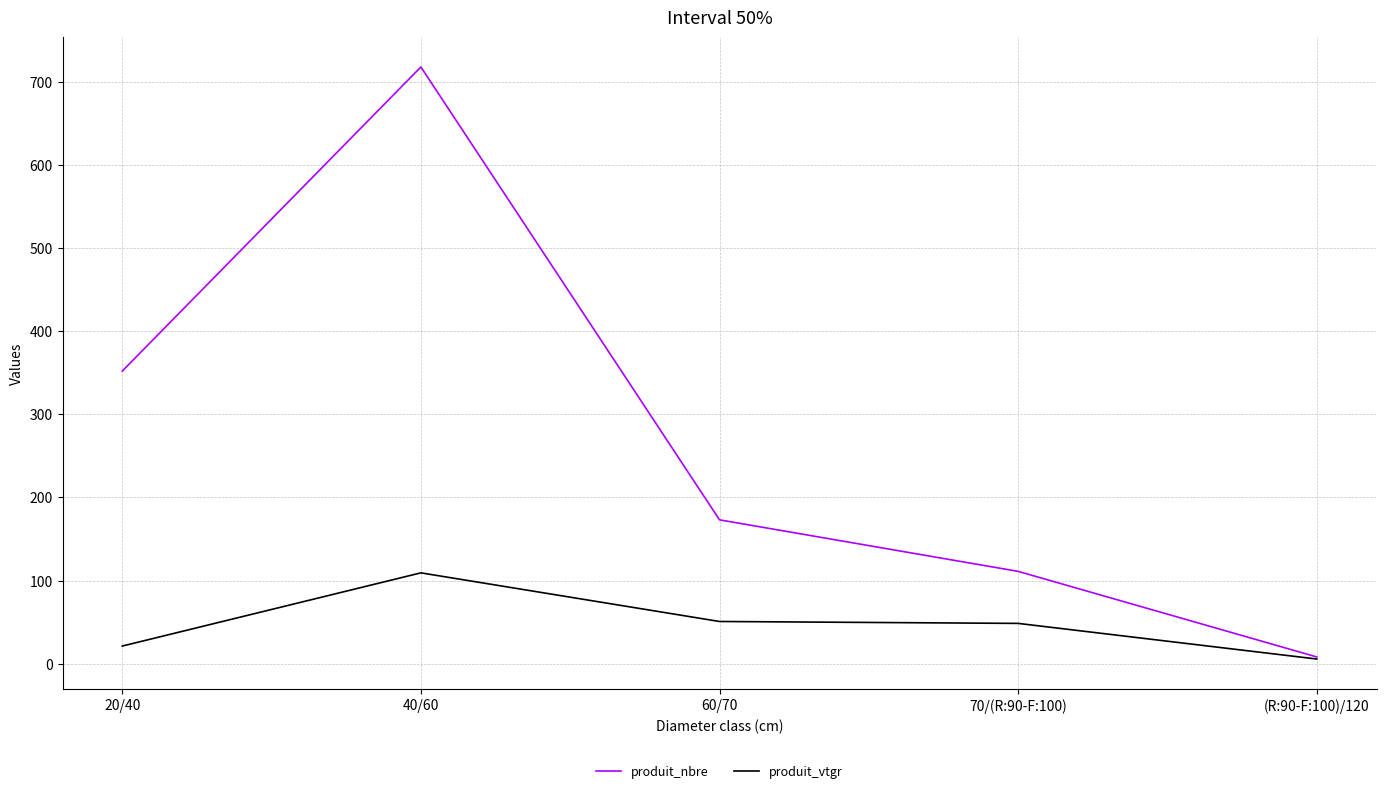

Is it true that produit_vtgr equals 21.1 at 20/40?

True